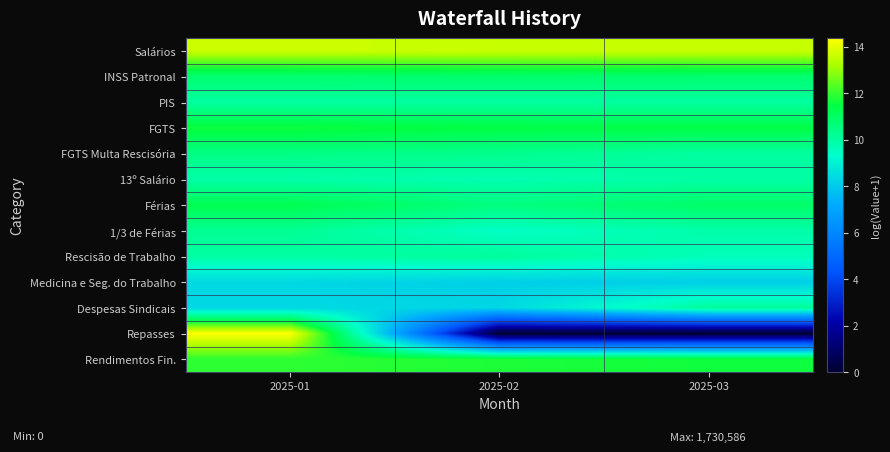

Which series has the largest total across all categories?

Salários